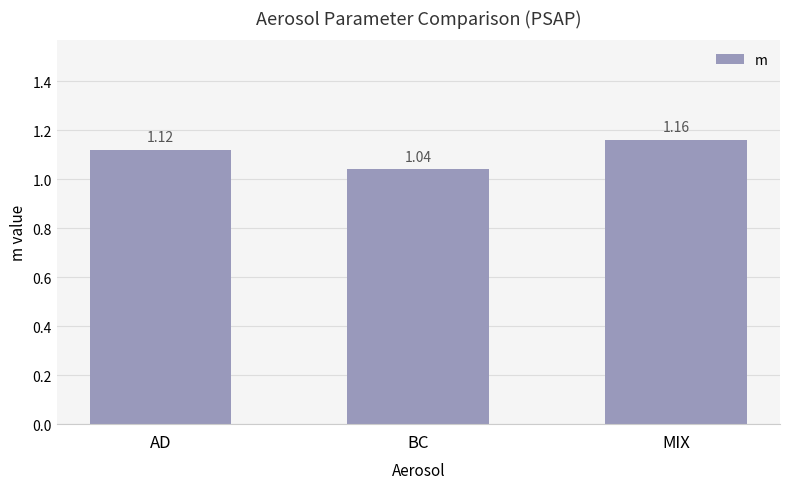

What is the label of the 1st bar from the left?

AD